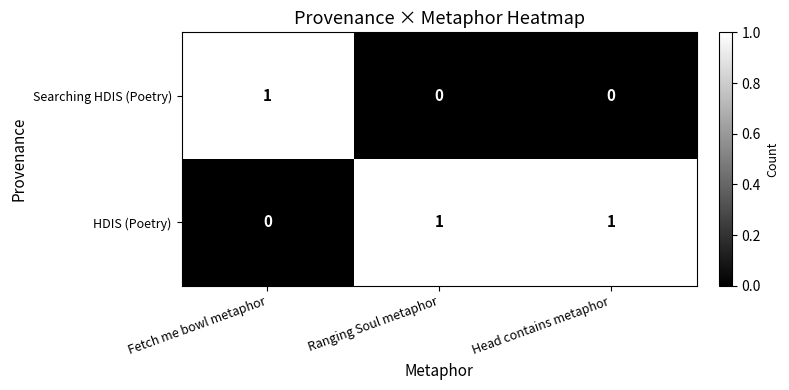

Rank the series at Head contains metaphor from lowest to highest value.

Searching HDIS (Poetry), HDIS (Poetry)